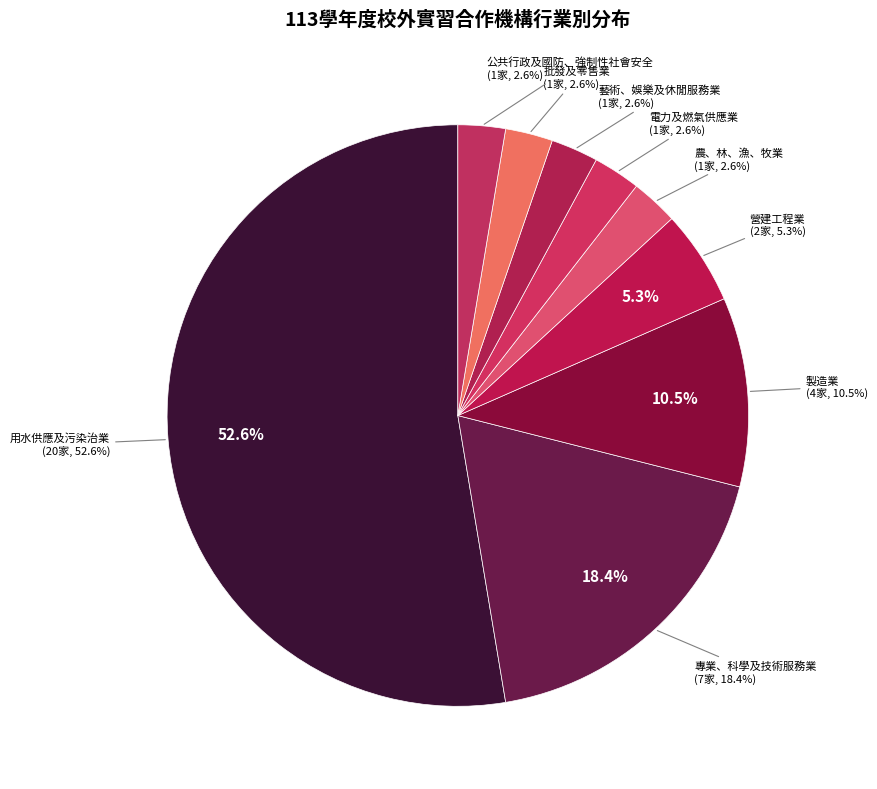

Approximately how many times larger is the value at 公共行政及國防、強制性社會安全 compared to 專業、科學及技術服務業?

0.1